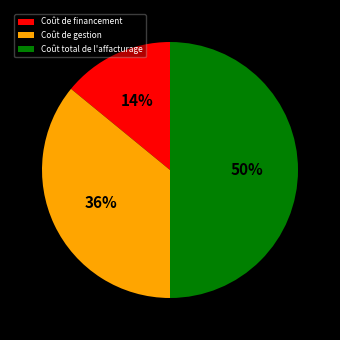

The Coût total de l'affacturage slice represents 50% of the pie. True or false?

True